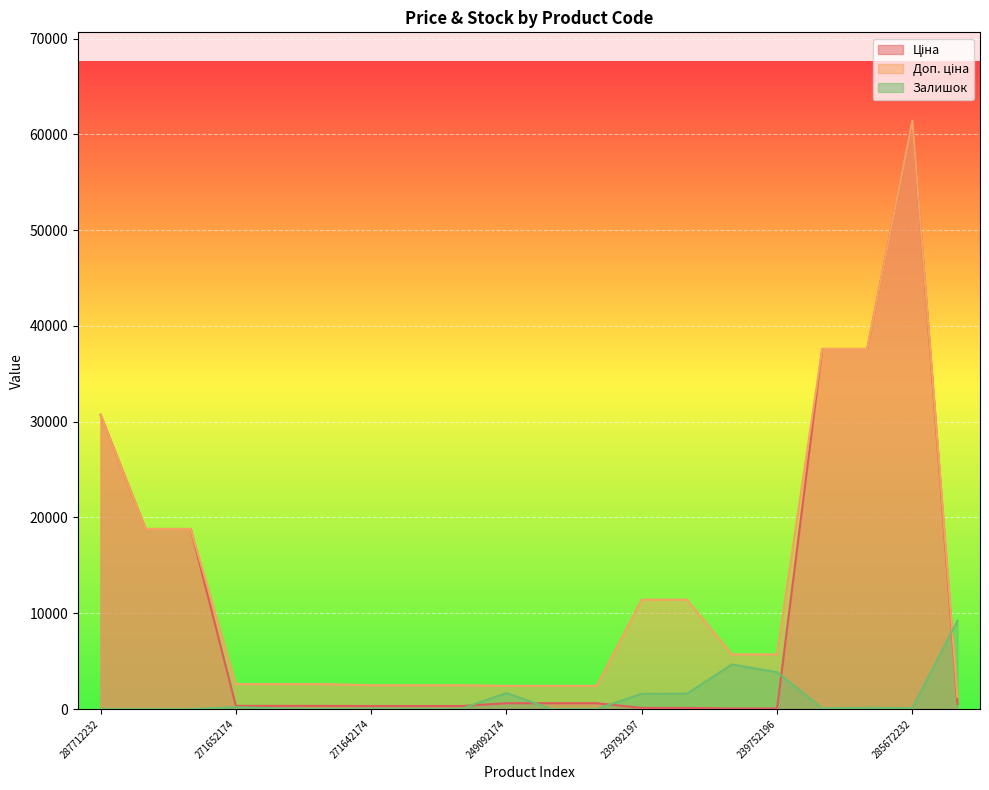

What is the sum of the Залишок values at 271652174 and 287692233?

187.2